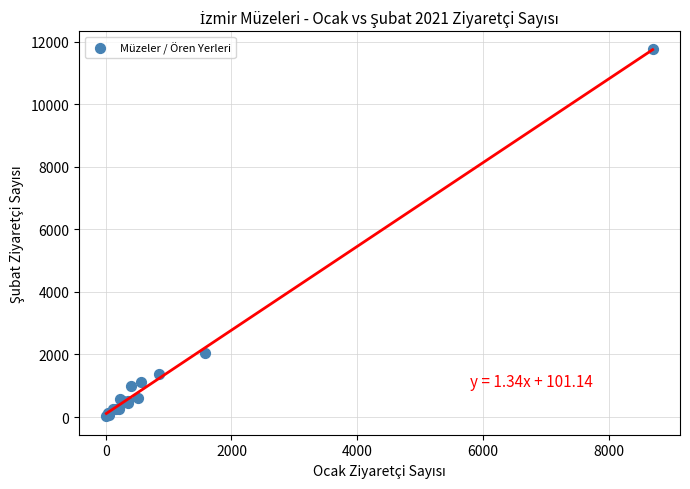

What Y value in the scatter plot is closest to 5884?

2040